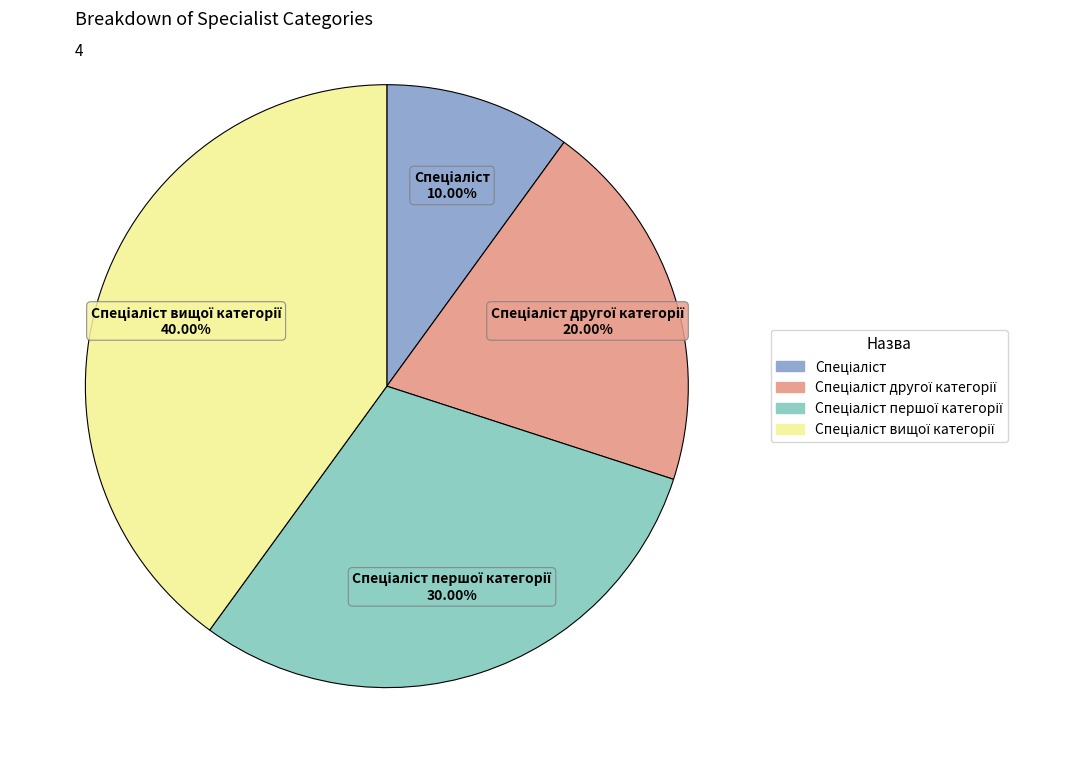

Does any single category account for the majority?

No